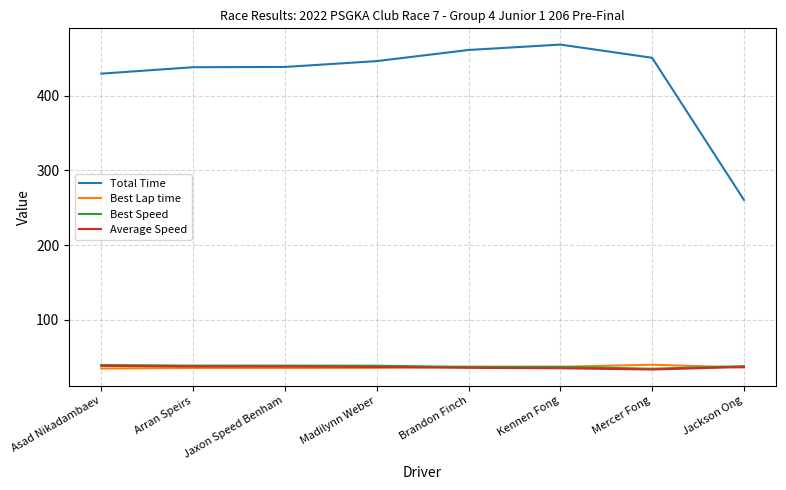

How many categories are shown in the chart?

8